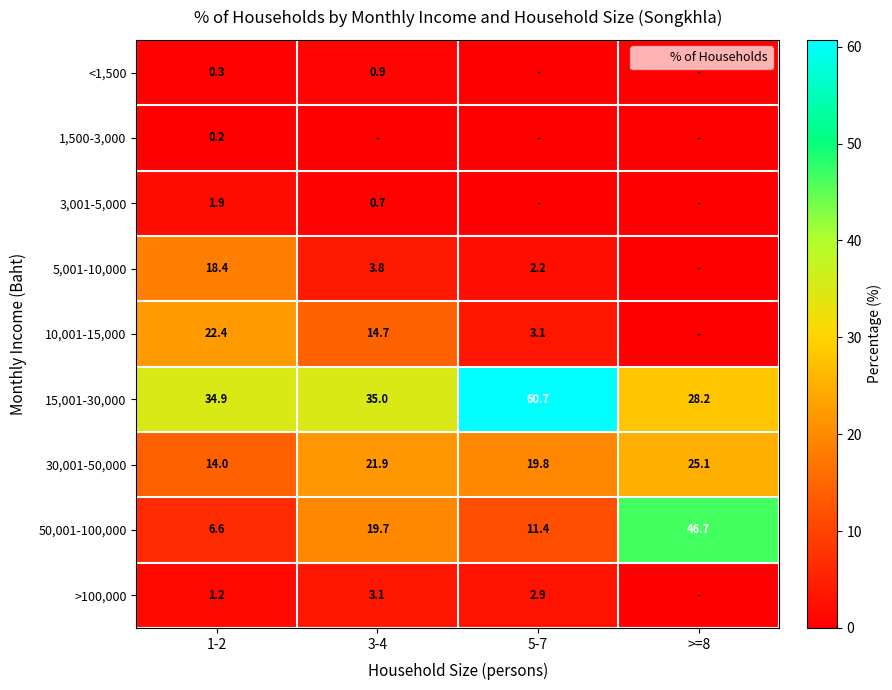

The 1,500-3,000 series shows 0.0 at >=8. True or false?

True